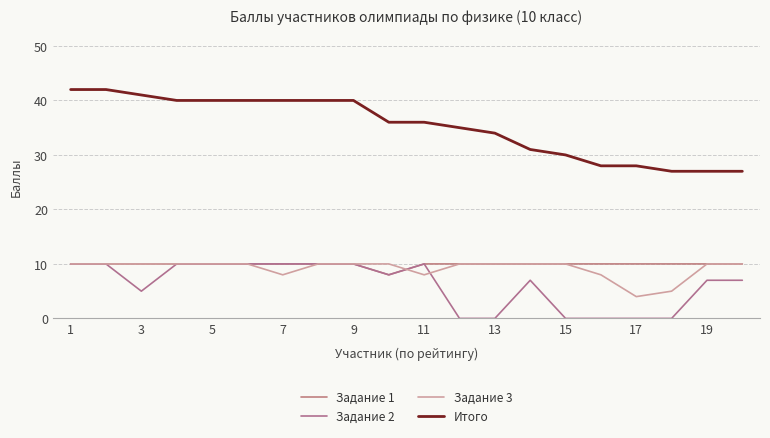

True or false: Задание 2 and Задание 1 intersect in this chart.

False